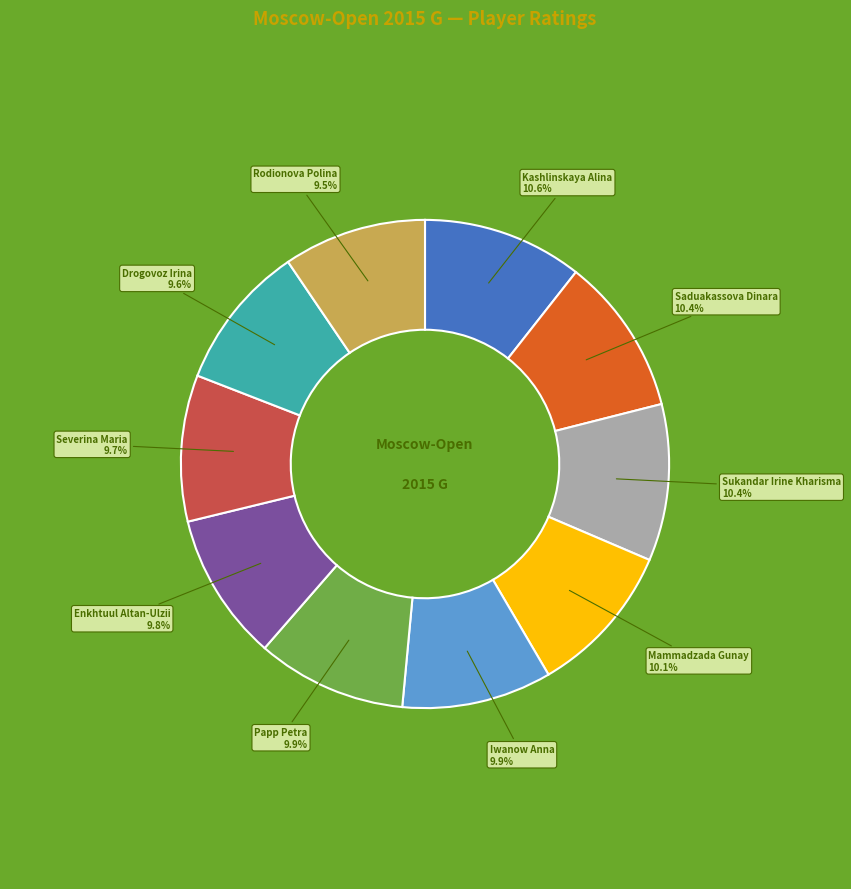

Which has a higher value, Iwanow Anna or Kashlinskaya Alina?

Kashlinskaya Alina